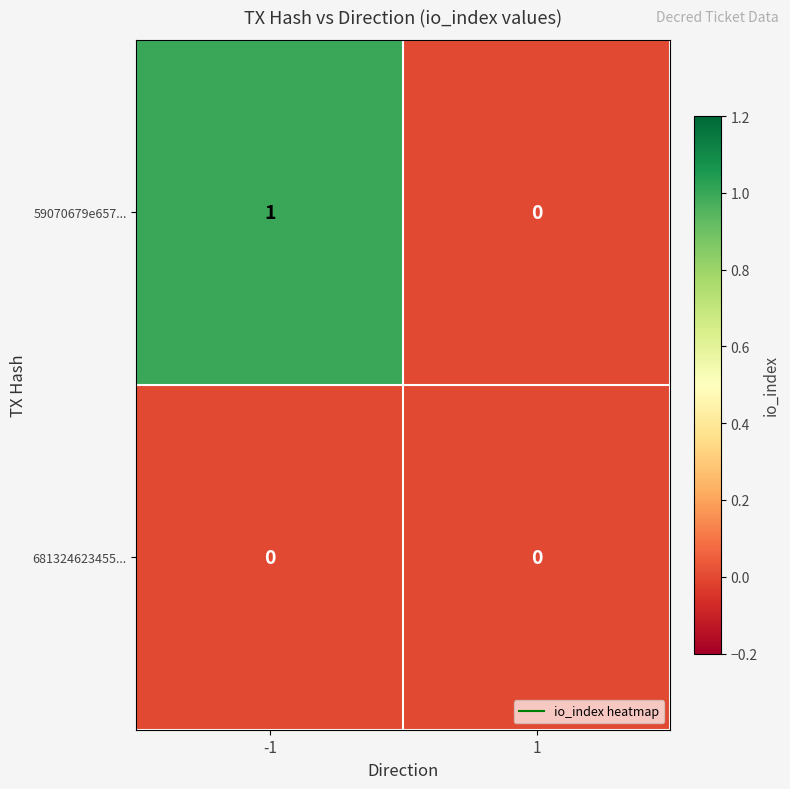

List the series in order of their peak value, lowest first.

681324623455..., 59070679e657...